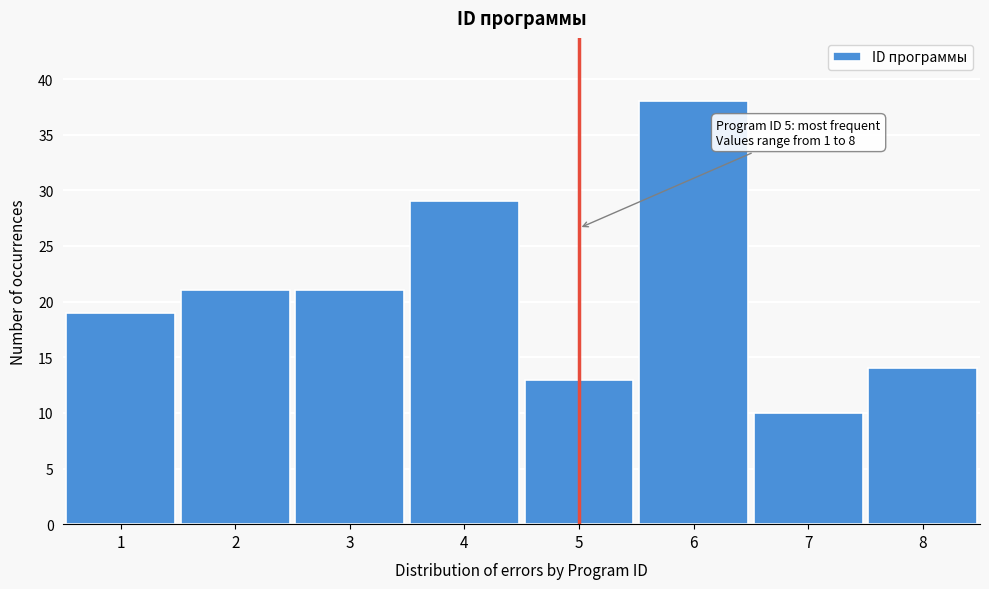

Over which range of the x-axis is the bar tallest?

5.5 to 6.5